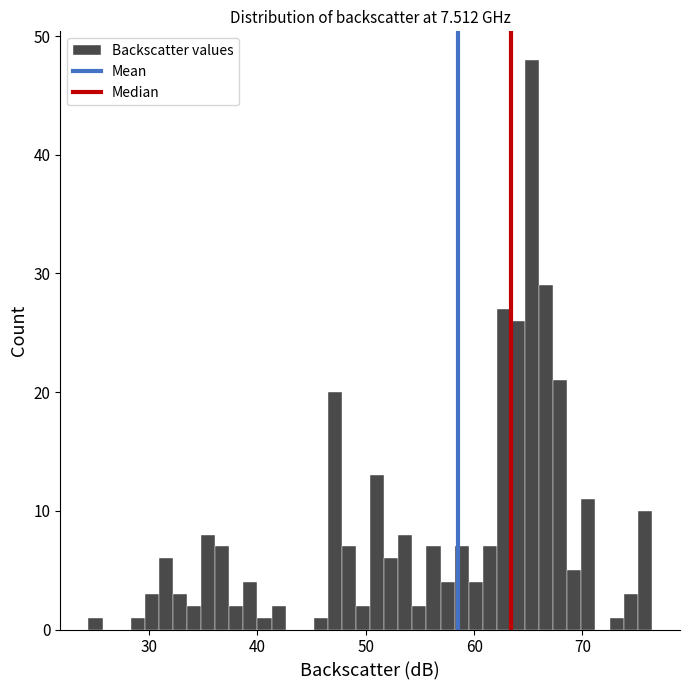

Read against the x-axis, roughly where is the centre of the tallest bar?

65